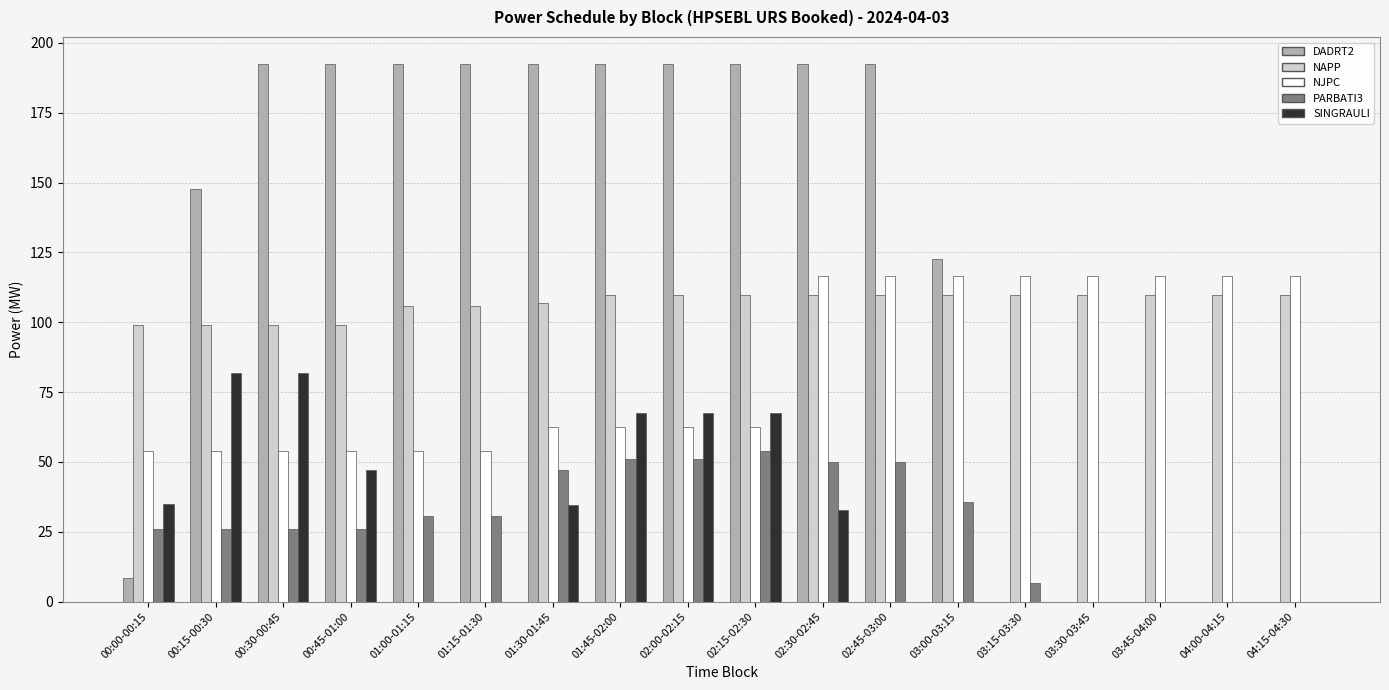

What is the greatest value displayed?

192.5